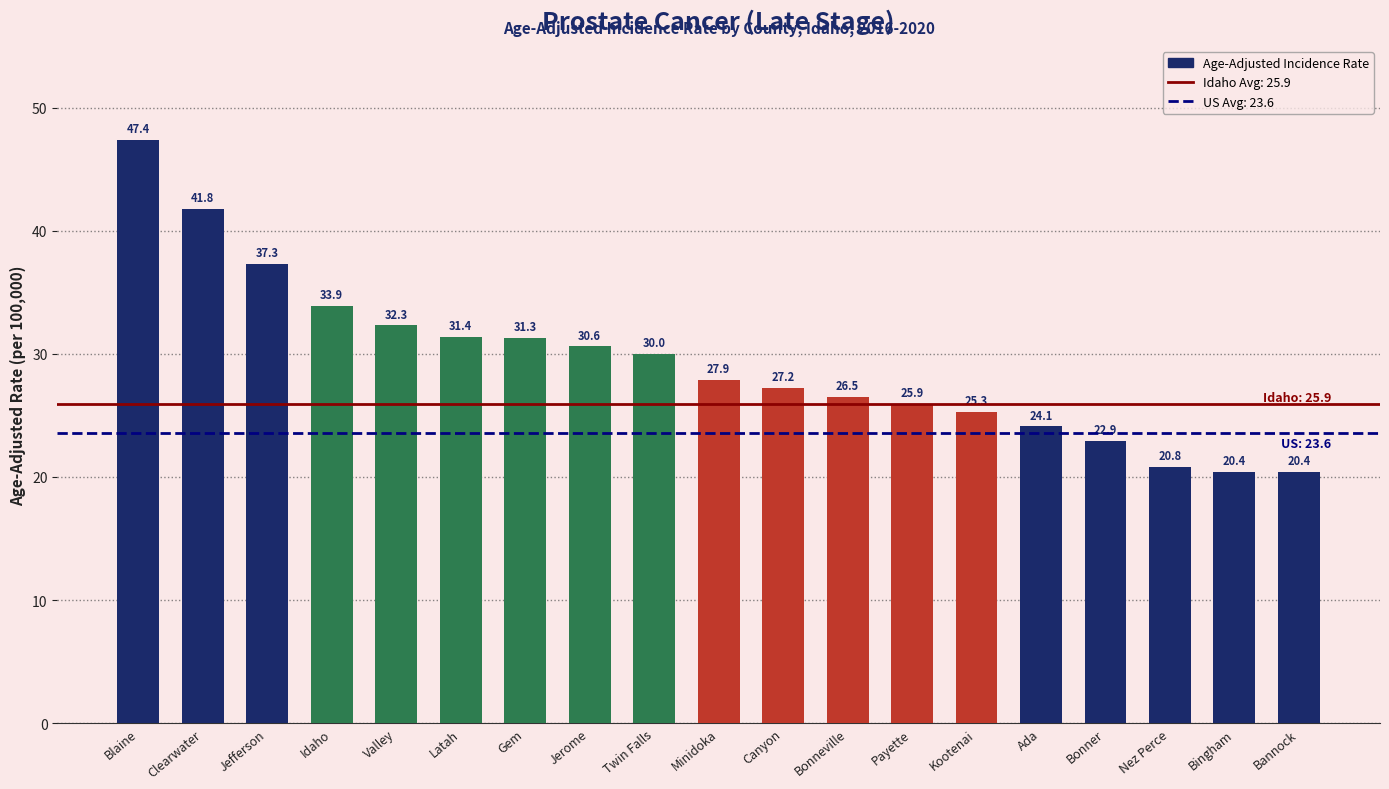

How many data points are above 27?

11